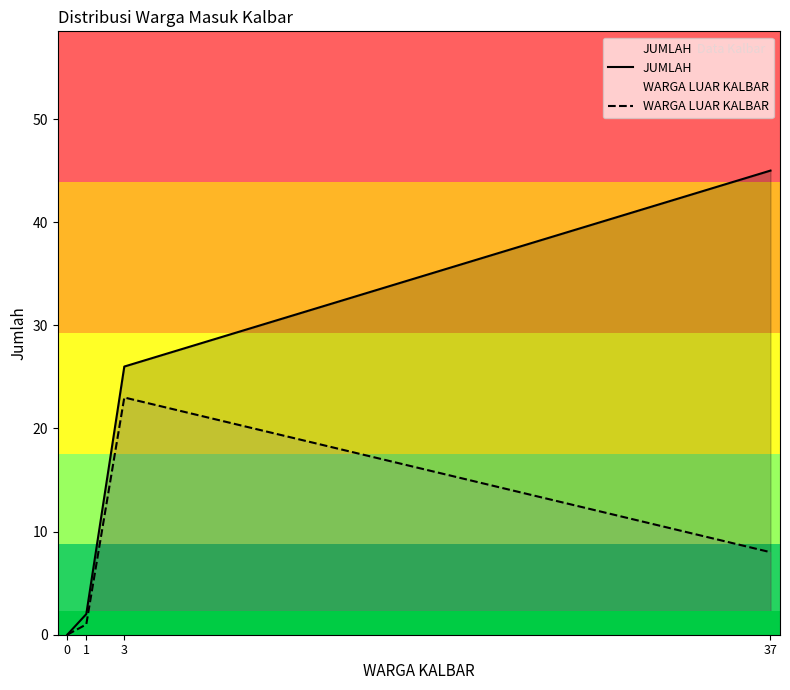

Between 0 and 3, which is larger?

3